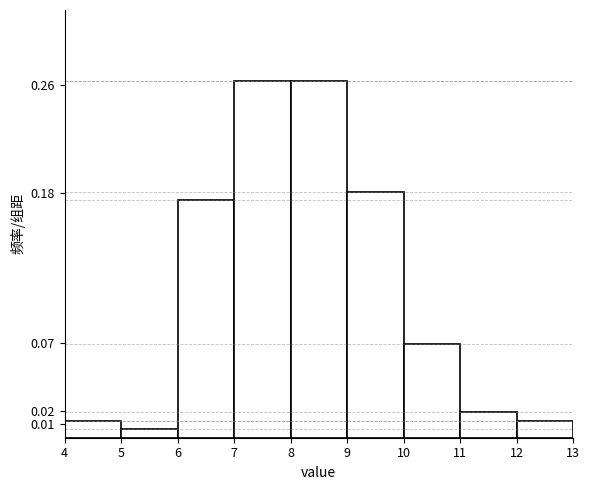

How tall is the bar that spans 5 to 6 on the x-axis? The values are not printed on the chart, so give them approximately, as read against the axis.

0.006